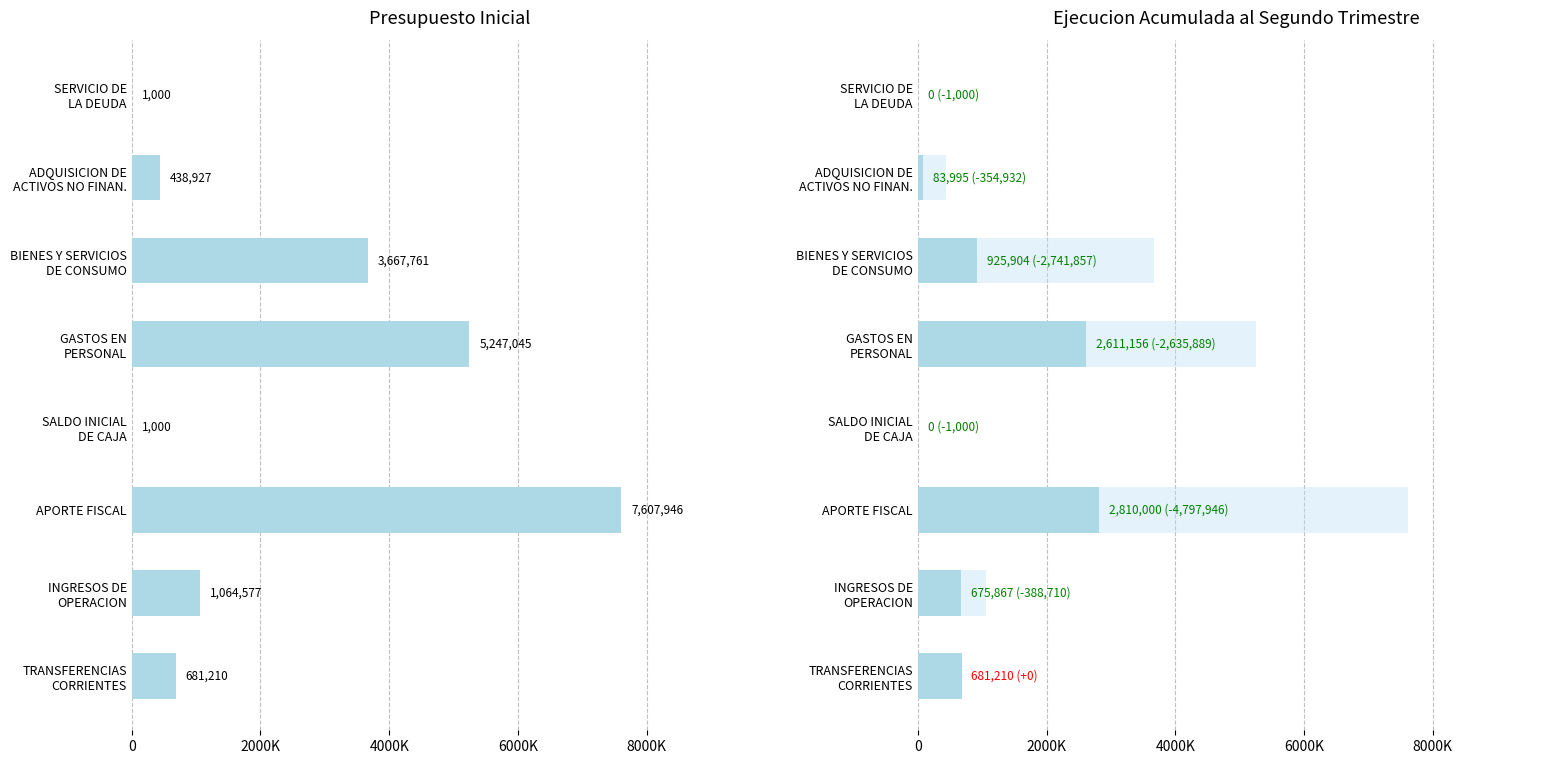

Which series changed the most between TRANSFERENCIAS CORRIENTES and GASTOS EN PERSONAL?

Presupuesto Inicial